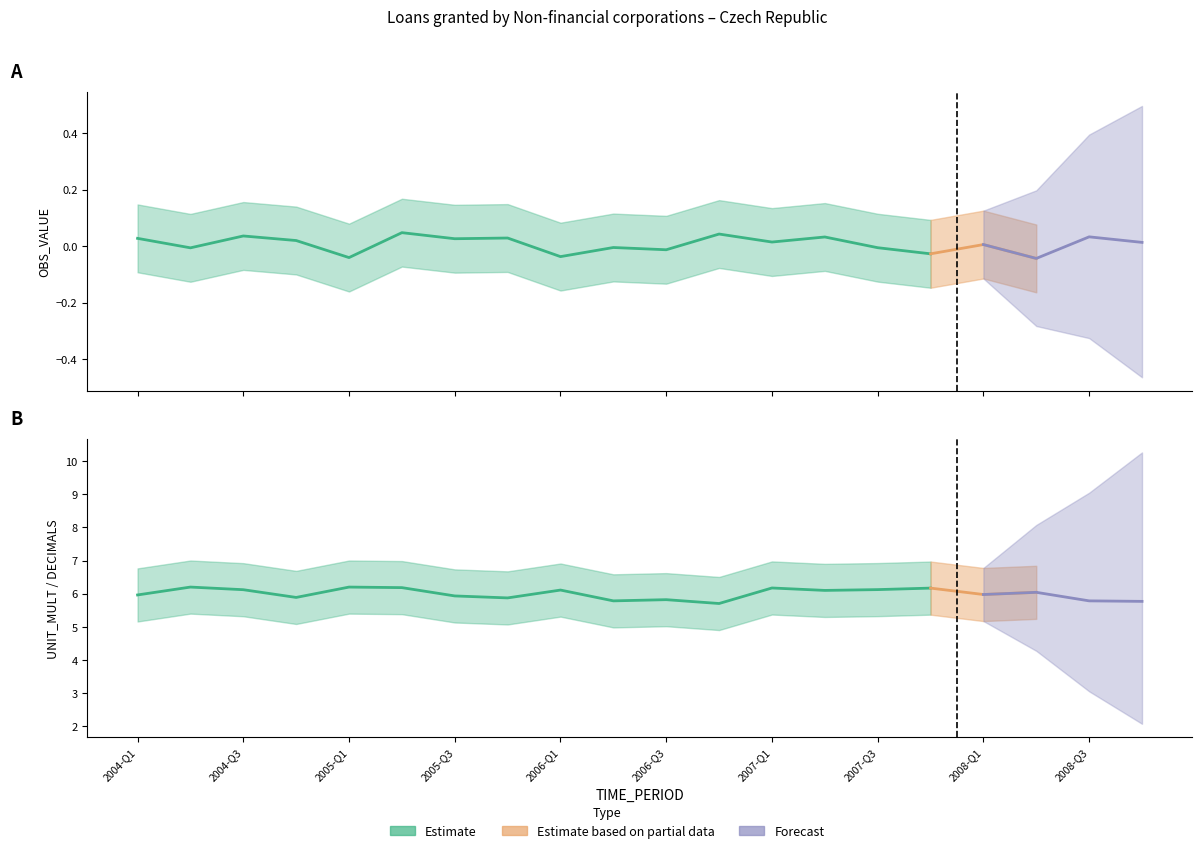

The value of UNIT_MULT at 2006-Q4 is 6. True or false?

True